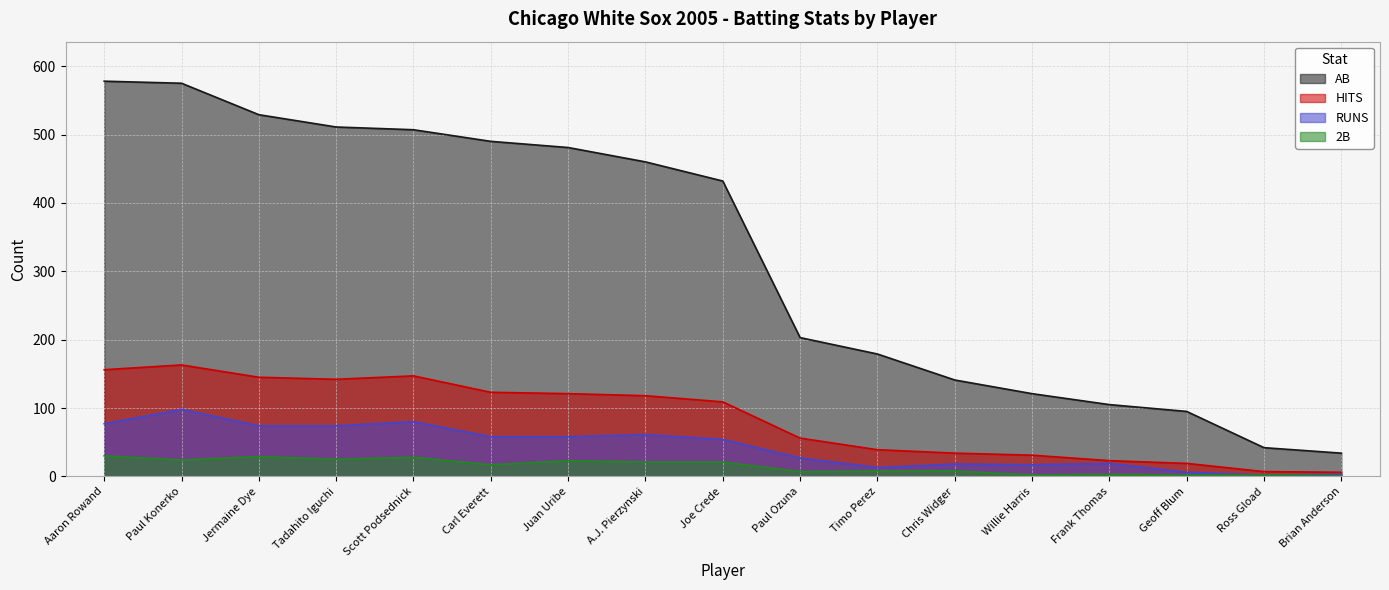

True or false: 2B and RUNS cross at least once.

False